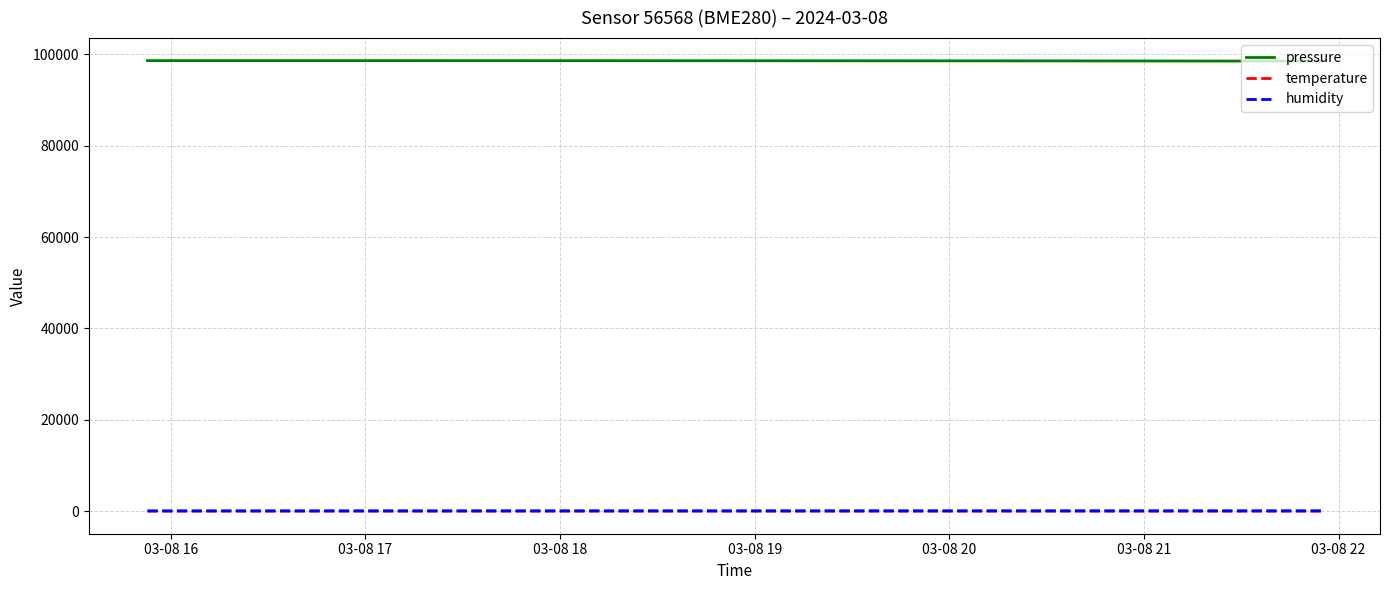

Which series has the largest total across all categories?

pressure